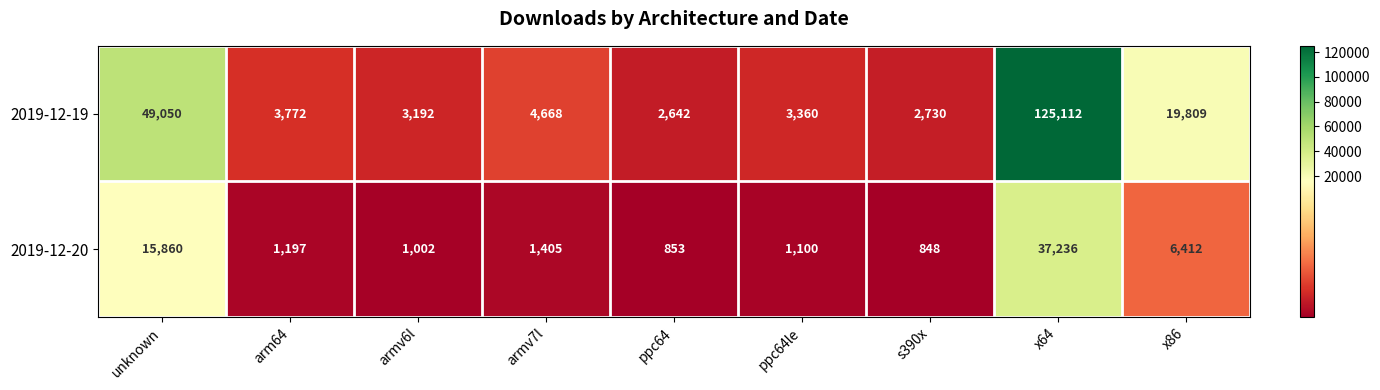

Where does the 2019-12-20 series first go above 1197?

unknown